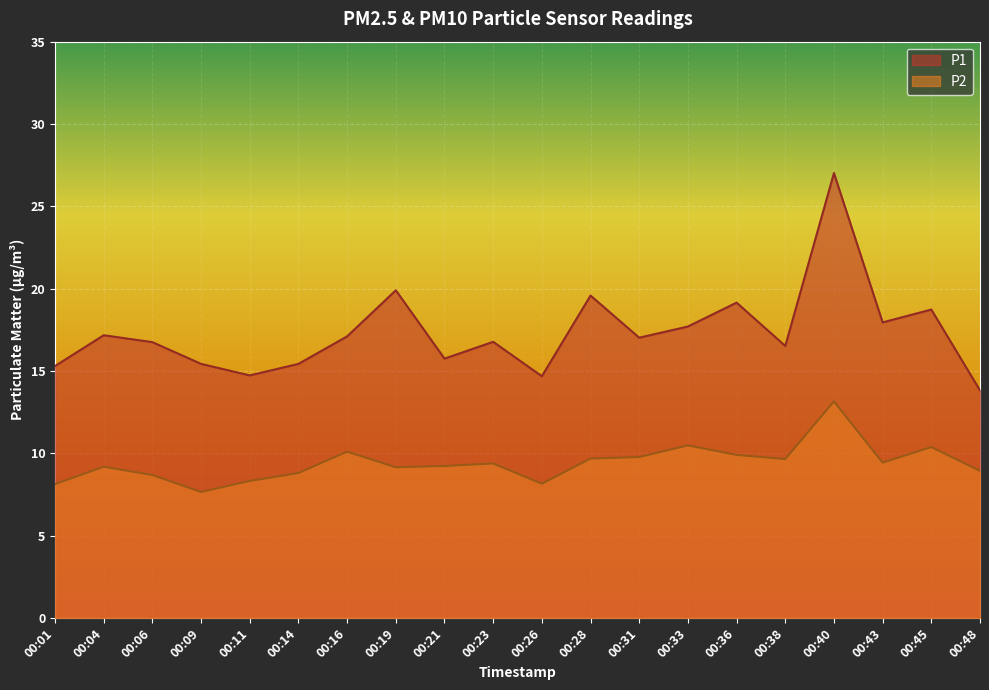

Rank the series by their average value, from lowest to highest.

P2, P1